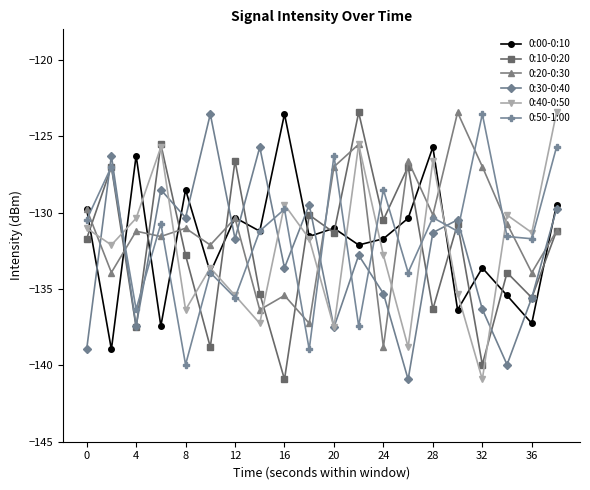

Which series ends up on top after the final intersection of 0:10-0:20 and 0:00-0:10?

0:00-0:10